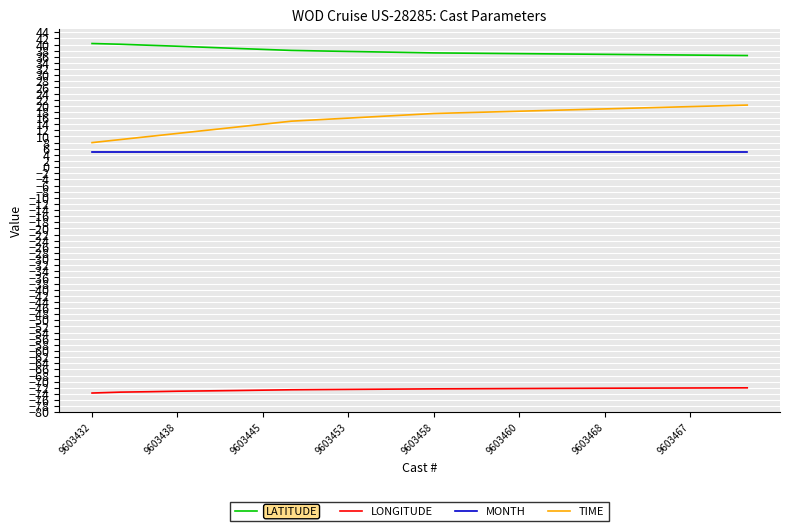

Which series has the largest range (max minus min)?

TIME